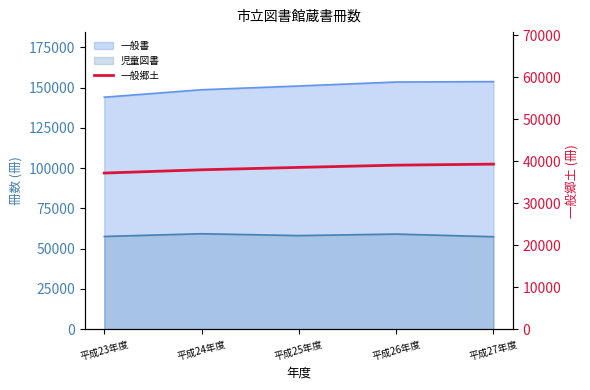

What is the ratio of the value at 平成24年度 to the value at 平成27年度?

1.0